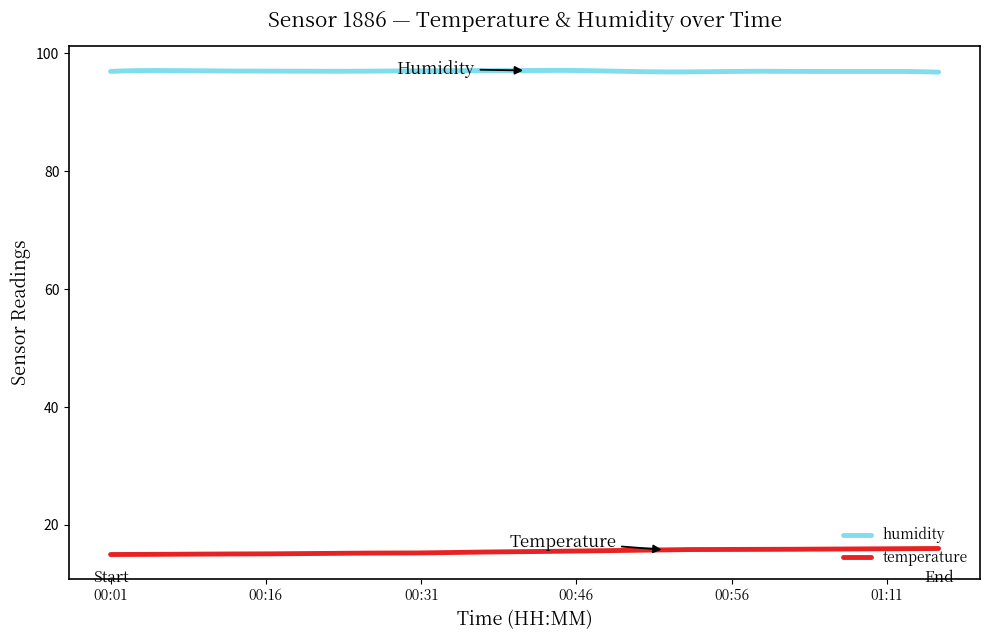

What is the highest value of the temperature series?

16.0